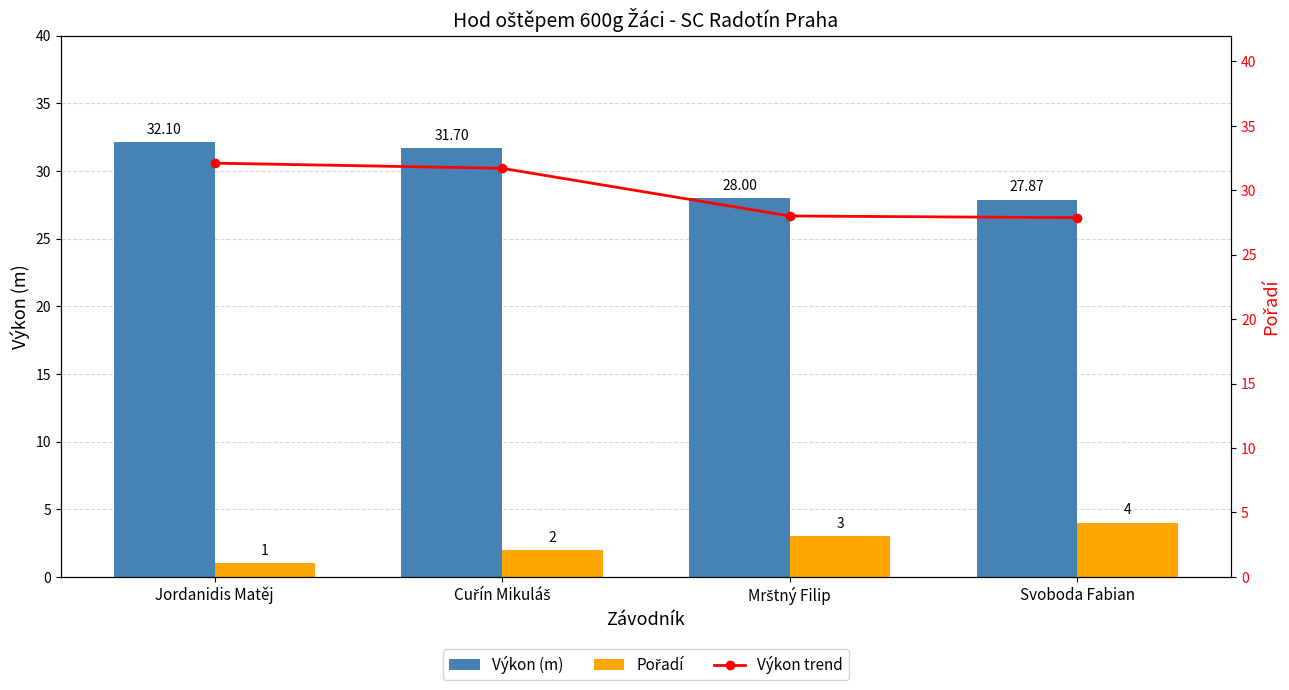

At which label is Pořadí closest to 2?

Cuřín Mikuláš